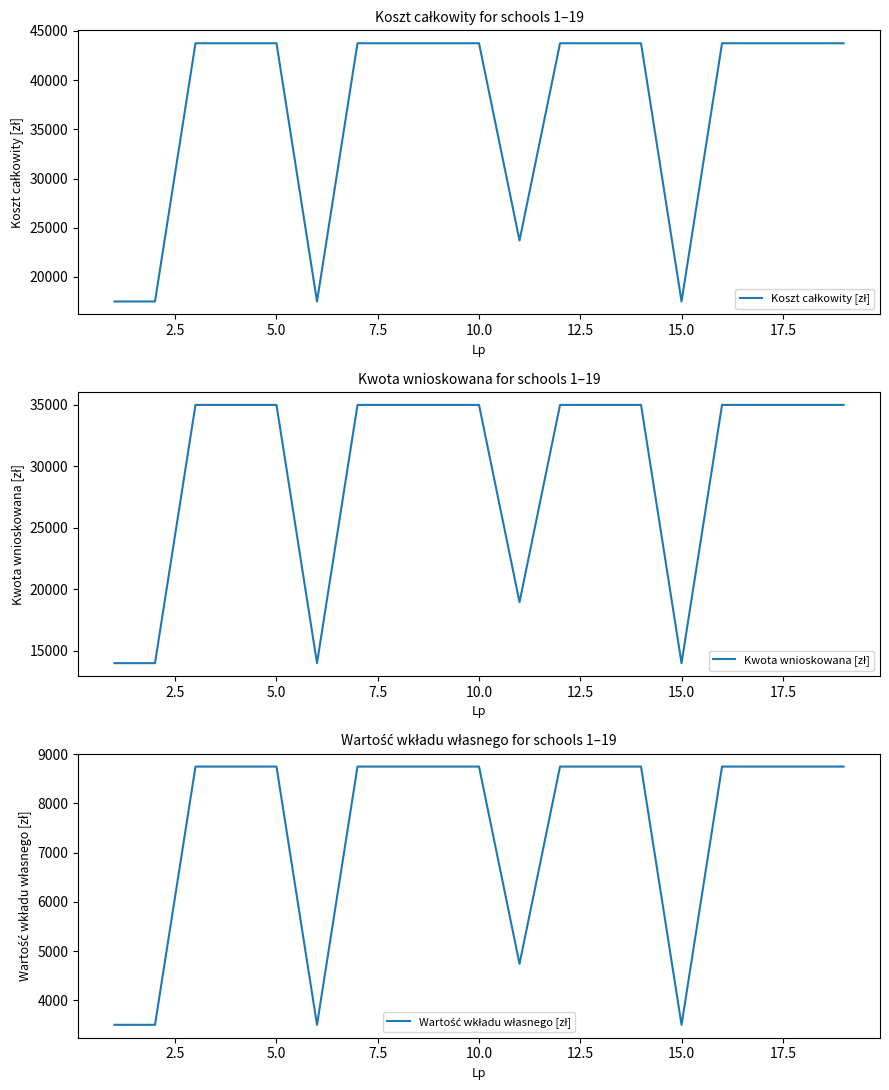

What is the difference between the maximum and minimum values in the Kwota wnioskowana [zł] series?

21000